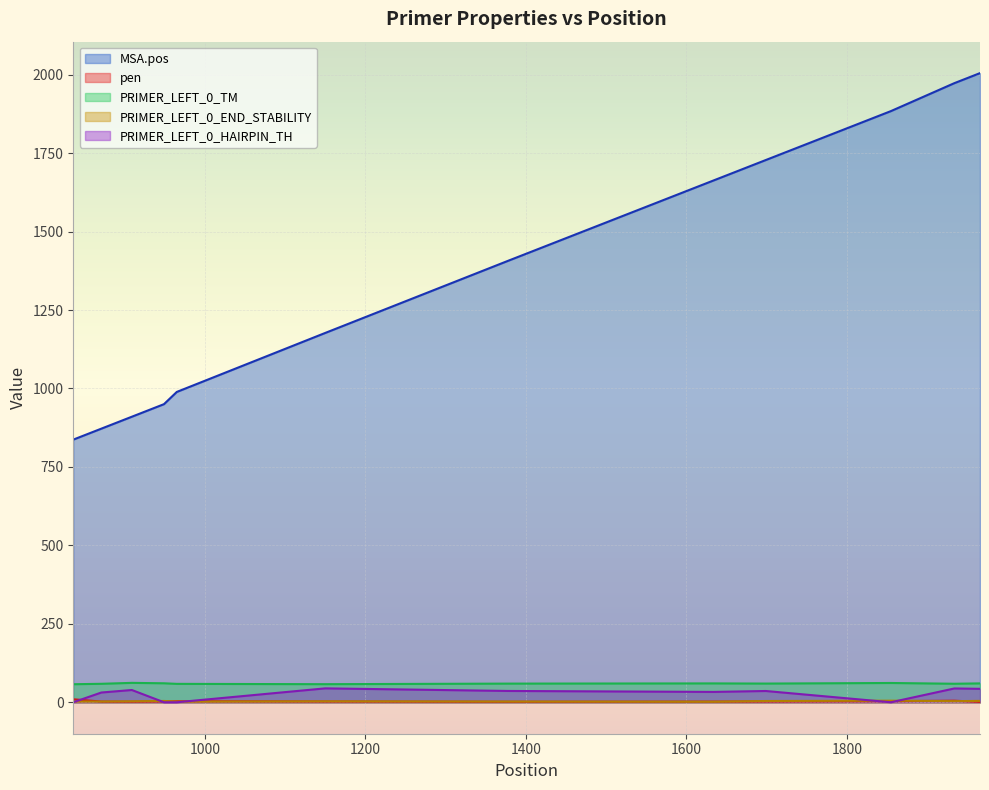

The value of PRIMER_LEFT_0_HAIRPIN_TH at 1855 is -26.8. True or false?

False